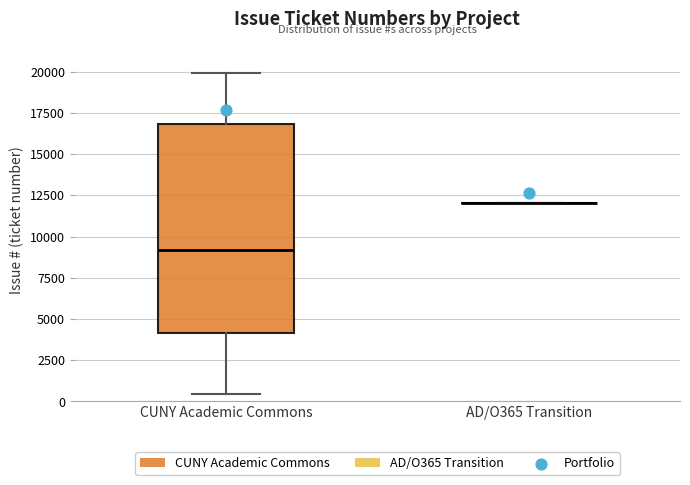

Reading left to right, transcribe this box plot: for each box, give where its median line is, the range the box spans, and where its two whiskers end, as read against the y-axis. The values are not printed on the chart, so give them approximately, as read against the axis.

CUNY Academic Commons: median 9000, box 4000 to 17000, whiskers 500 to 20000
AD/O365 Transition: box collapsed to a line at 12000, whiskers 12000 to 12000